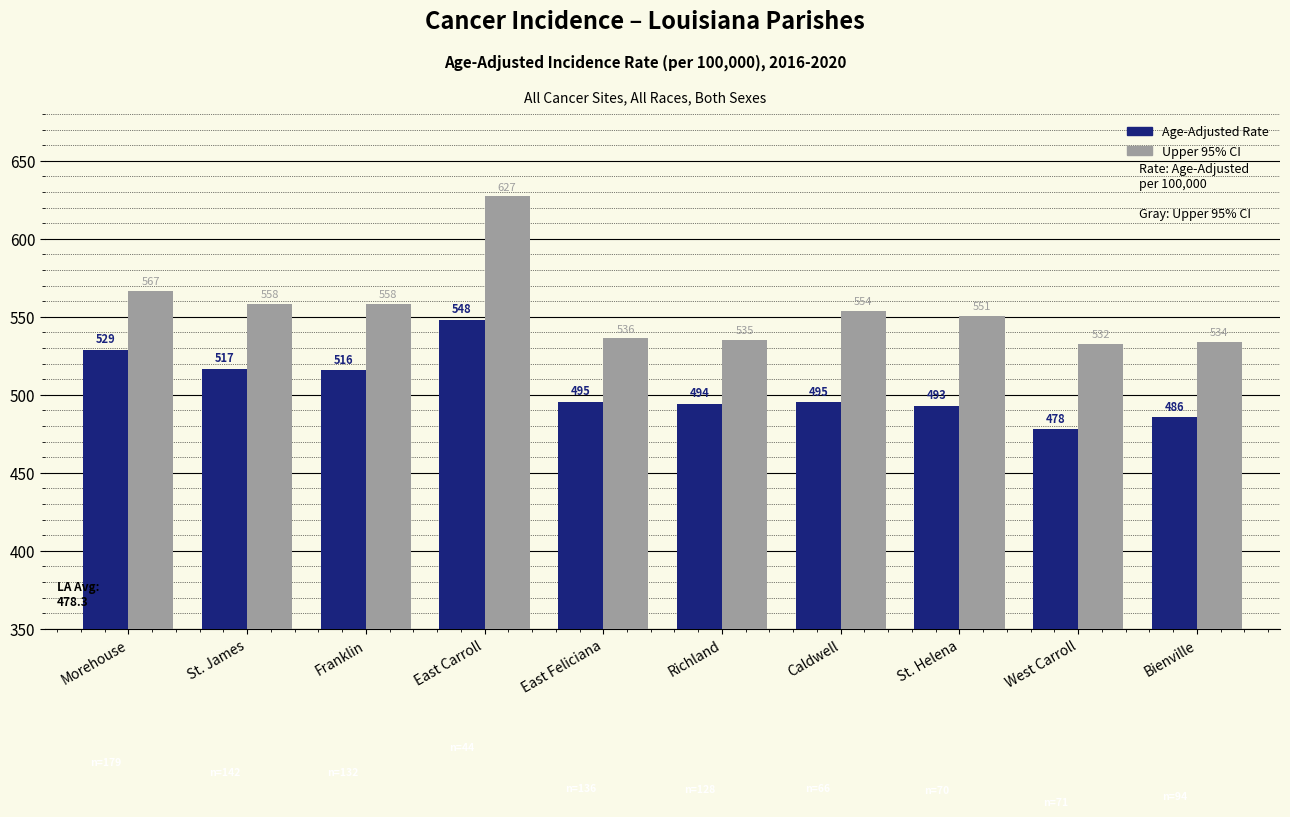

Read the Upper 95% CI value at Franklin.

558.5